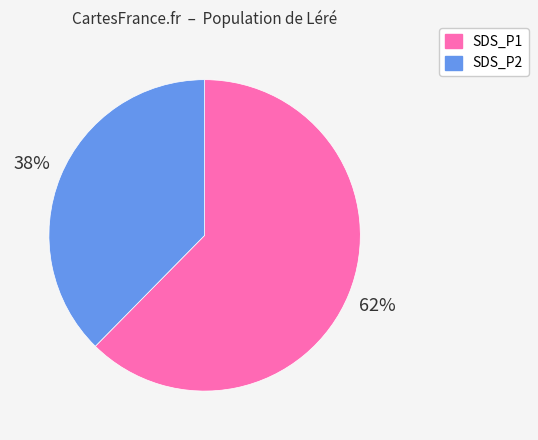

Approximately how many times larger is the value at SDS_P1 compared to SDS_P2?

1.7